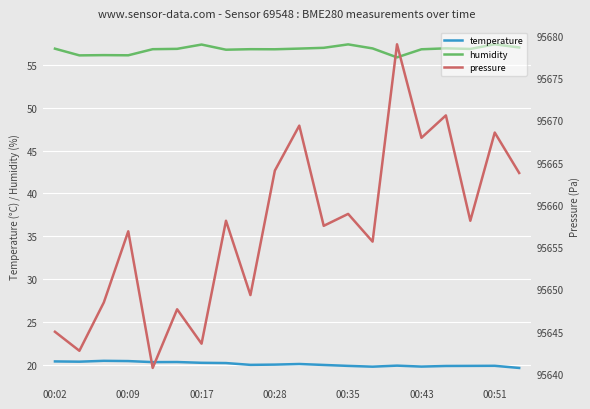

True or false: humidity and temperature intersect in this chart.

False